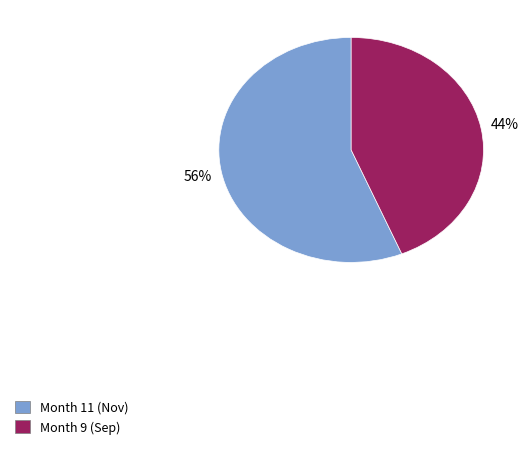

Is there a majority slice in this chart?

Yes